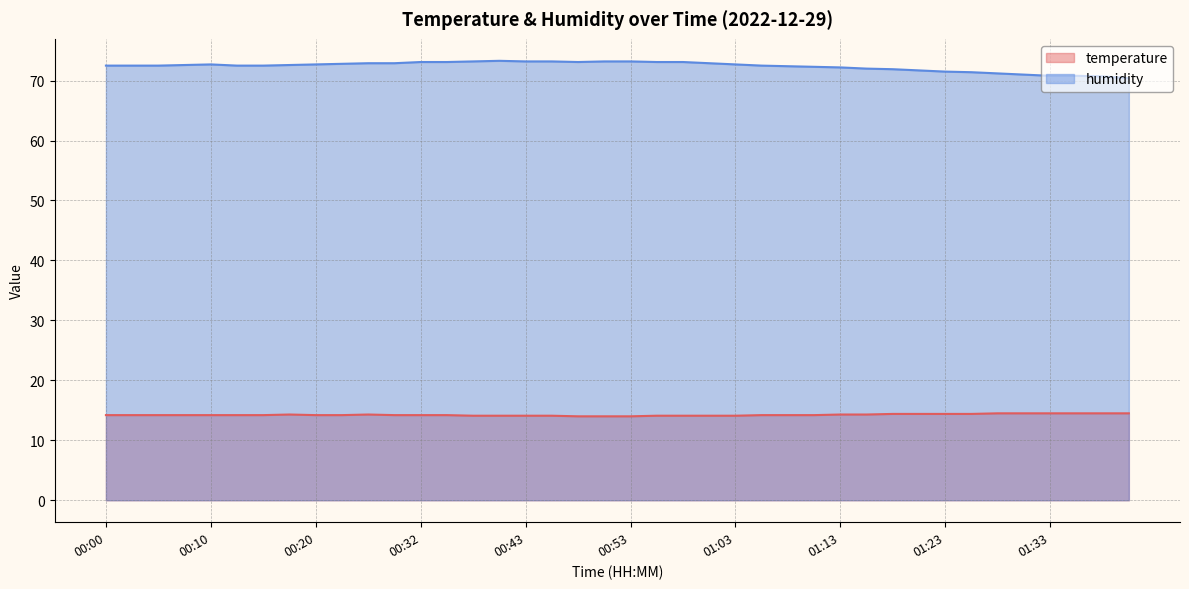

List the labels in order of temperature value, largest first.

01:28, 01:31, 01:33, 01:36, 01:38, 01:41, 01:18, 01:21, 01:23, 01:26, 00:18, 00:26, 01:13, 01:16, 00:00, 00:02, 00:05, 00:07, 00:10, 00:12, 00:15, 00:20, 00:23, 00:29, 00:32, 00:34, 01:06, 01:08, 01:11, 00:37, 00:40, 00:43, 00:46, 00:56, 00:58, 01:01, 01:03, 00:48, 00:51, 00:53